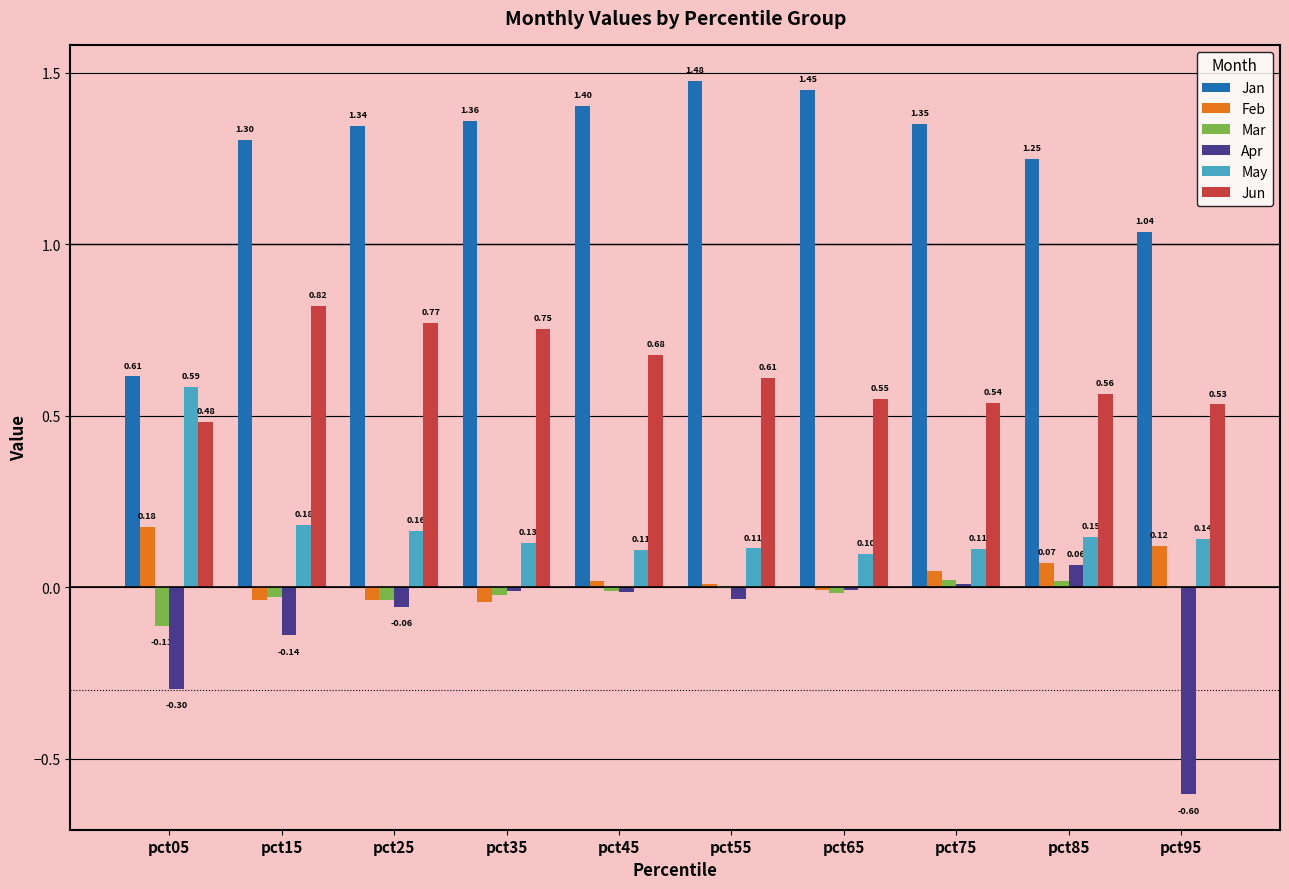

Between pct25 and pct85, which series saw the biggest shift?

Jun